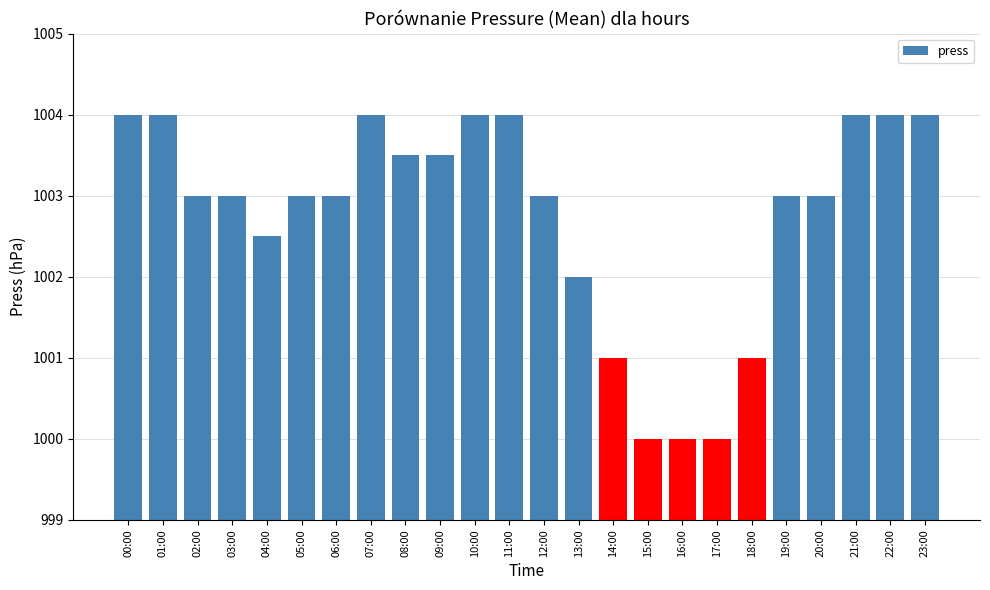

What is the sum of all values?

24066.5